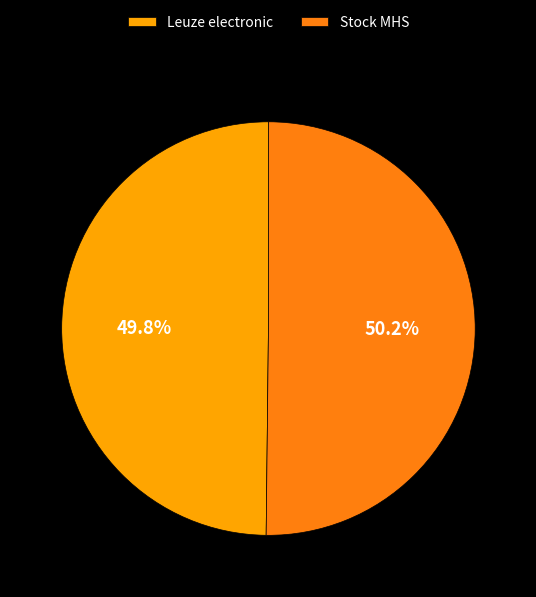

Is the sum of Stock MHS and Leuze electronic greater than half?

Yes